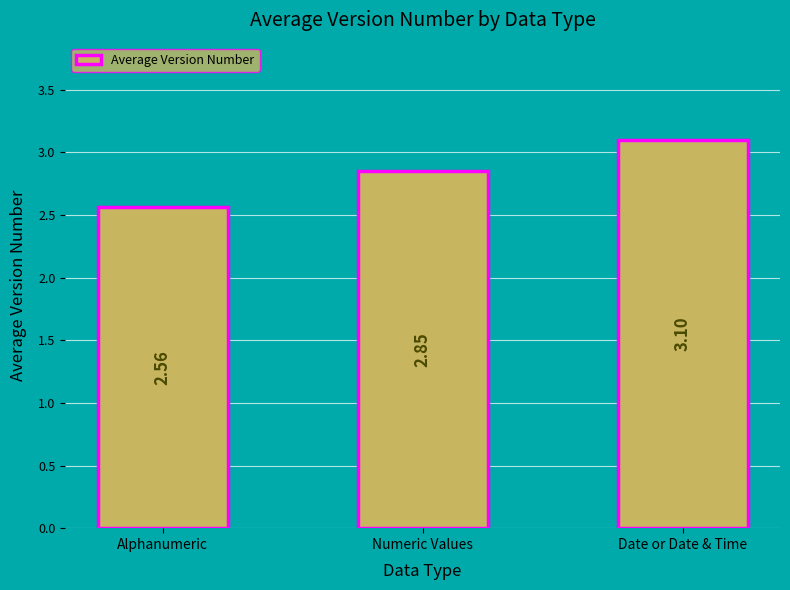

What is the label of the 3rd bar from the right?

Alphanumeric